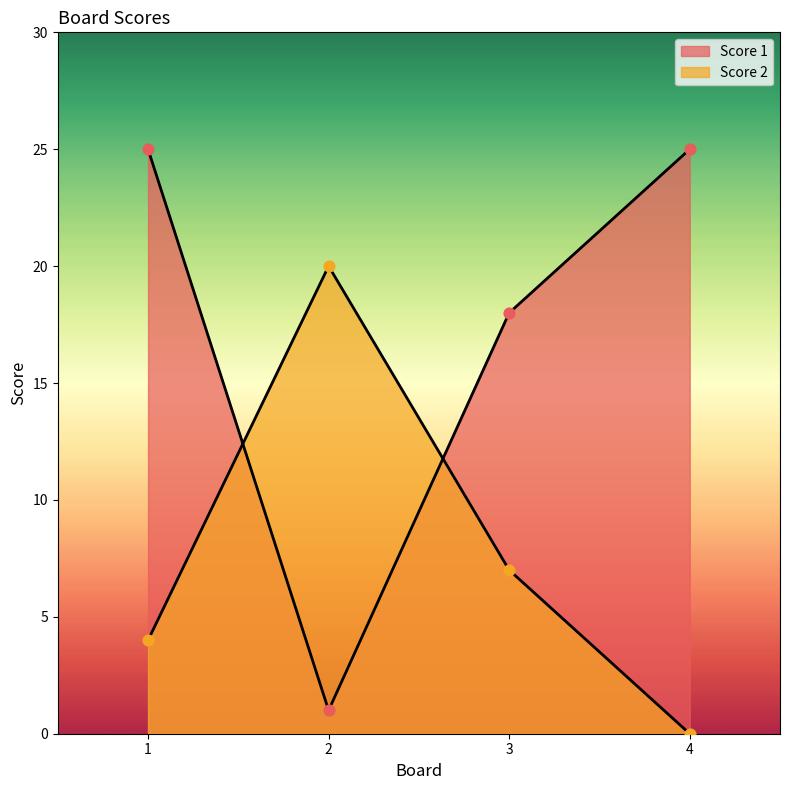

Which series contains the lowest Y value?

Score 2